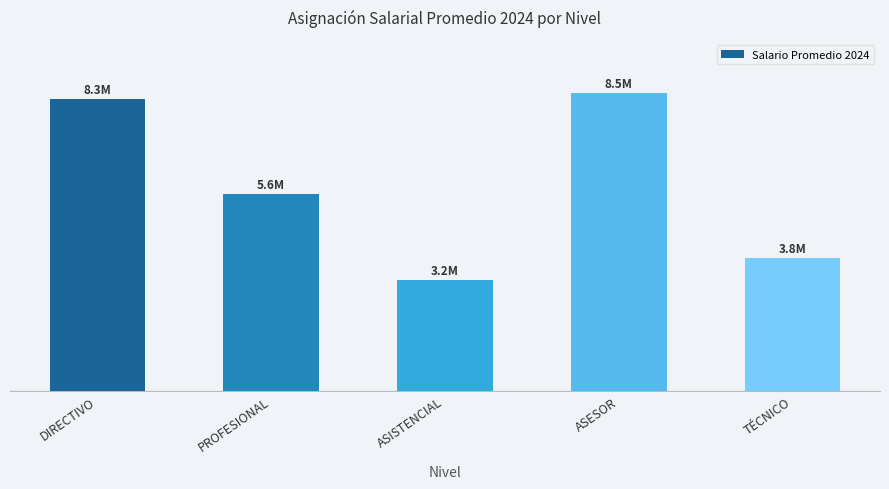

Are the bars horizontal?

No